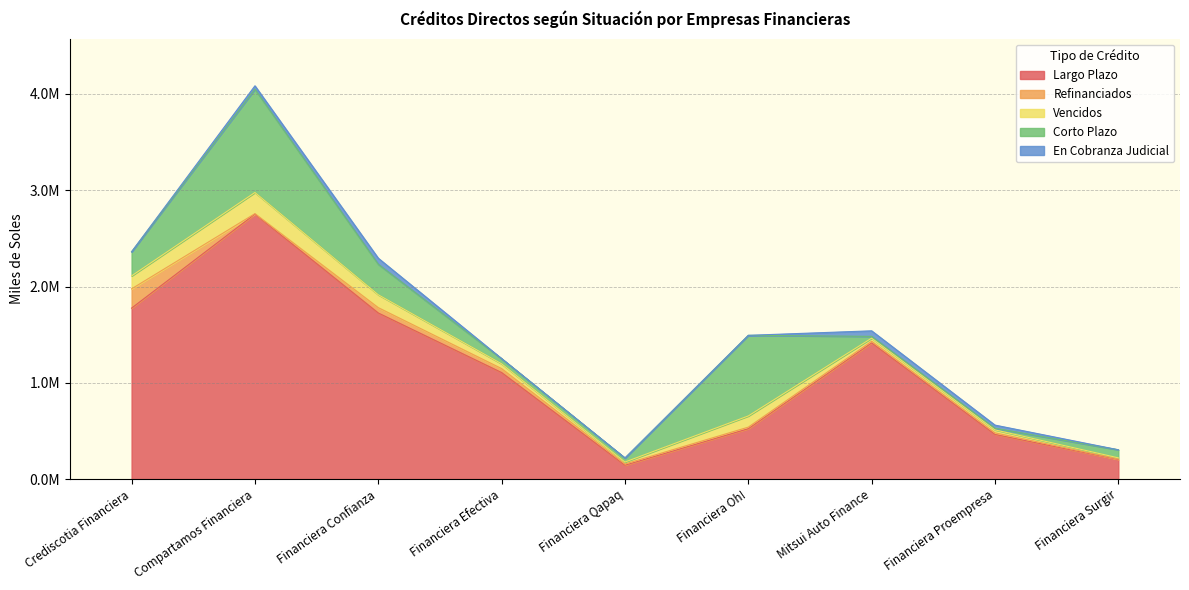

Does the chart have visible grid lines?

Yes